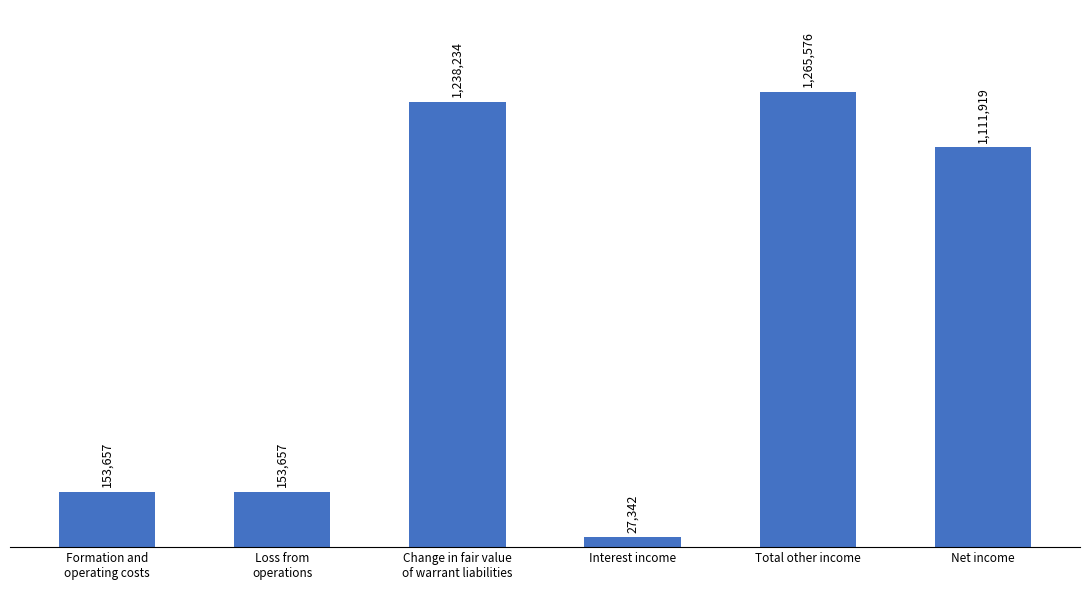

Is it true that the value at Net income is 1111919?

True